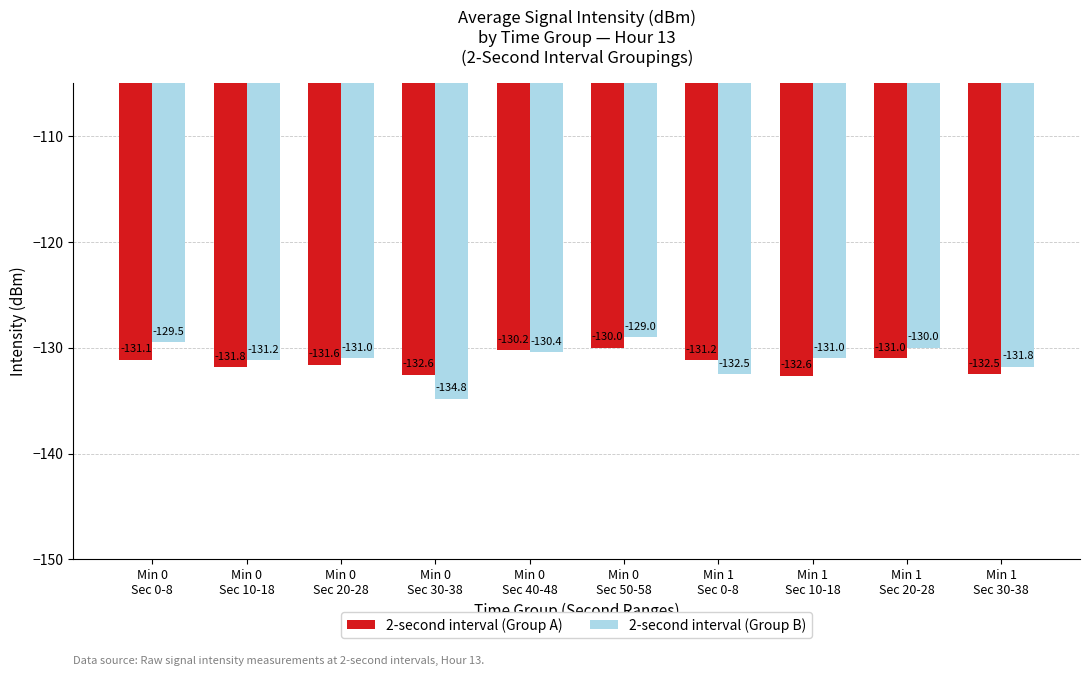

What is the difference between the maximum and minimum values in the 2-second interval (Group B) series?

5.8